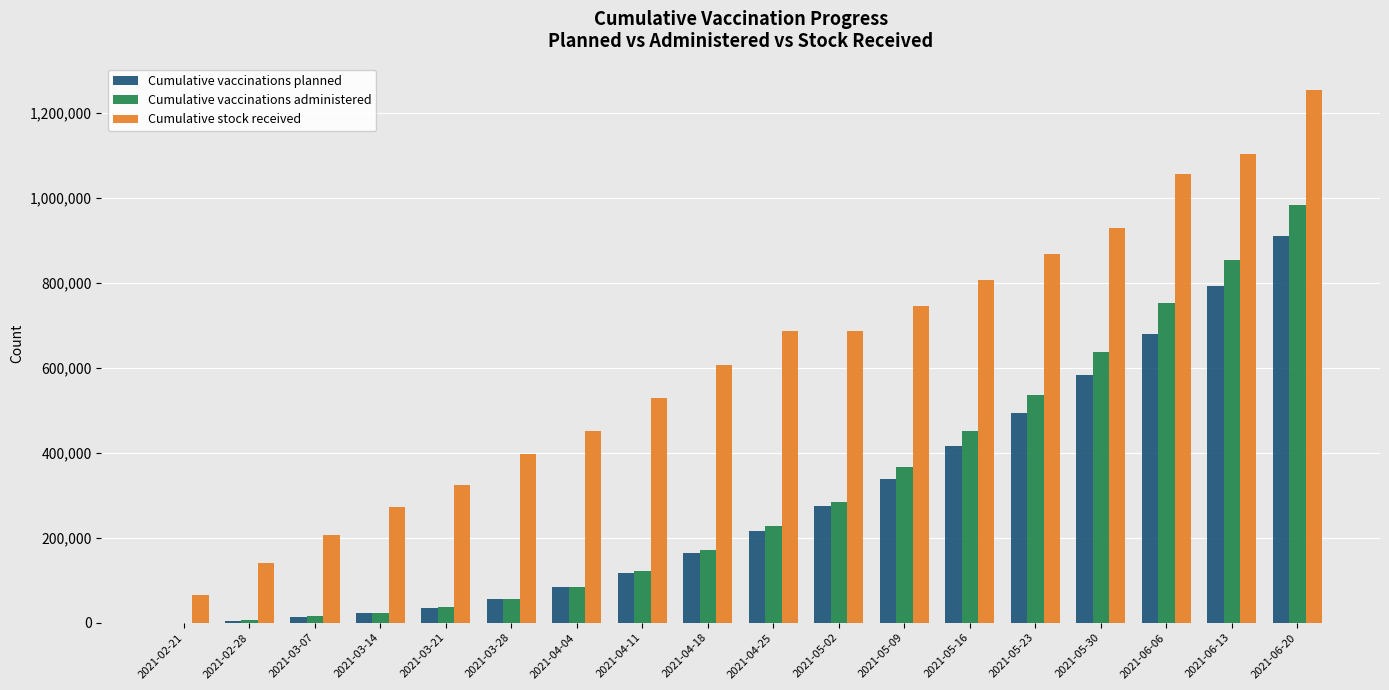

True or false: Cumulative vaccinations administered has a value of 36608 at 2021-03-21.

True